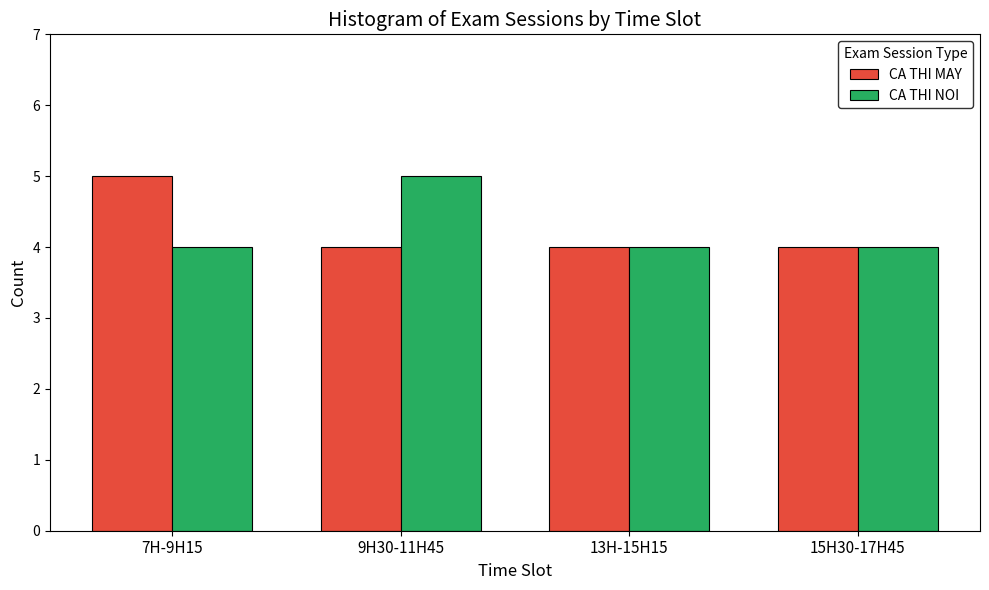

What is the average value of the CA THI MAY series?

4